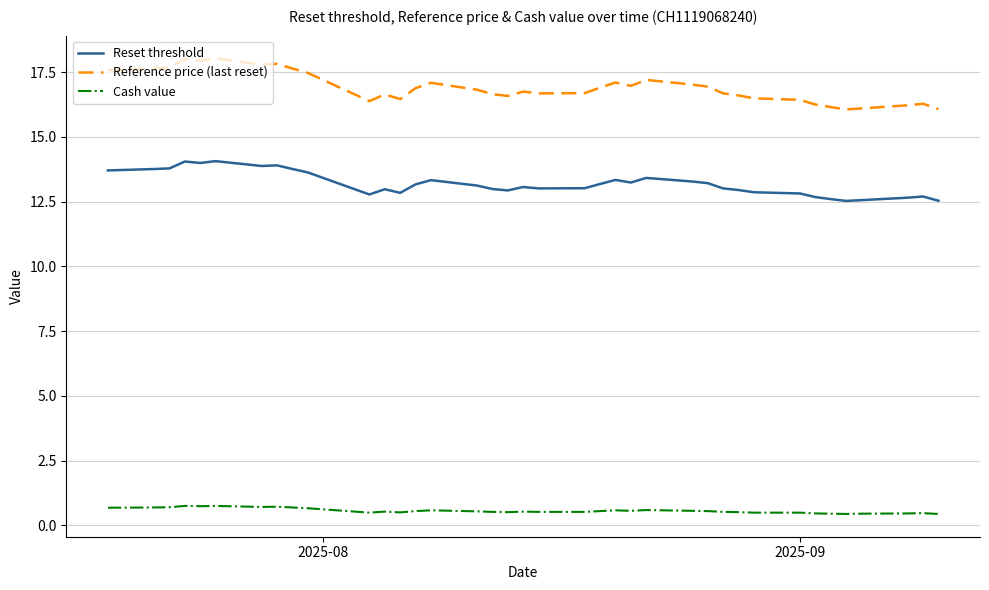

Which series has the largest total across all categories?

Reference price (last reset)